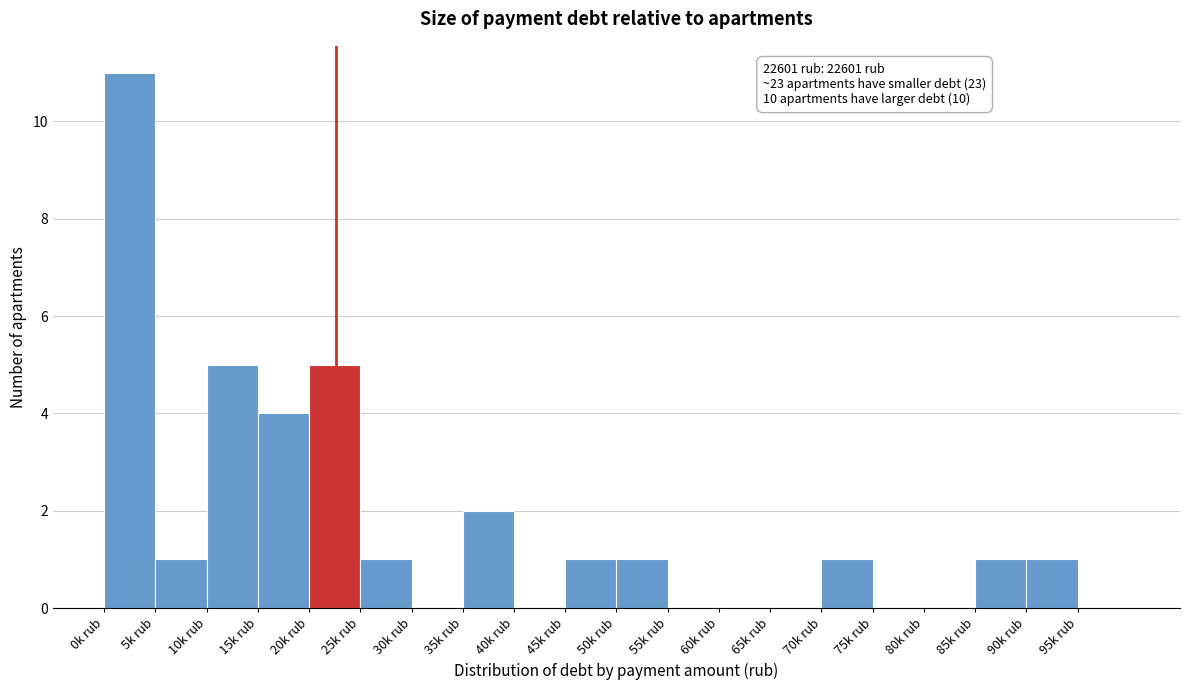

Reading right to left, transcribe all the data shown in this chart.

95k rub=0	90k rub=1	85k rub=1	80k rub=0	75k rub=0	70k rub=1	65k rub=0	60k rub=0	55k rub=0	50k rub=1	45k rub=1	40k rub=0	35k rub=2	30k rub=0	25k rub=1	20k rub=5	15k rub=4	10k rub=5	5k rub=1	0k rub=11